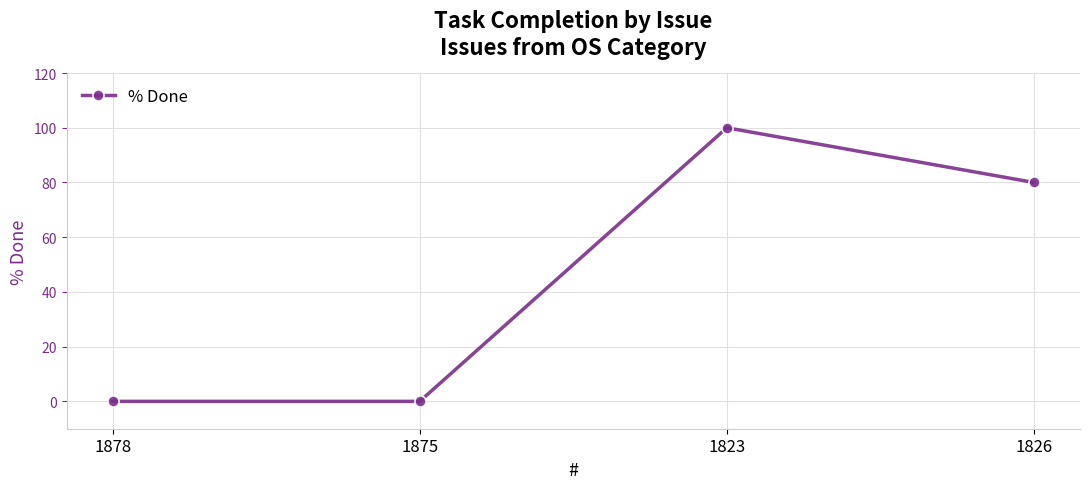

What is the sum of all values?

180